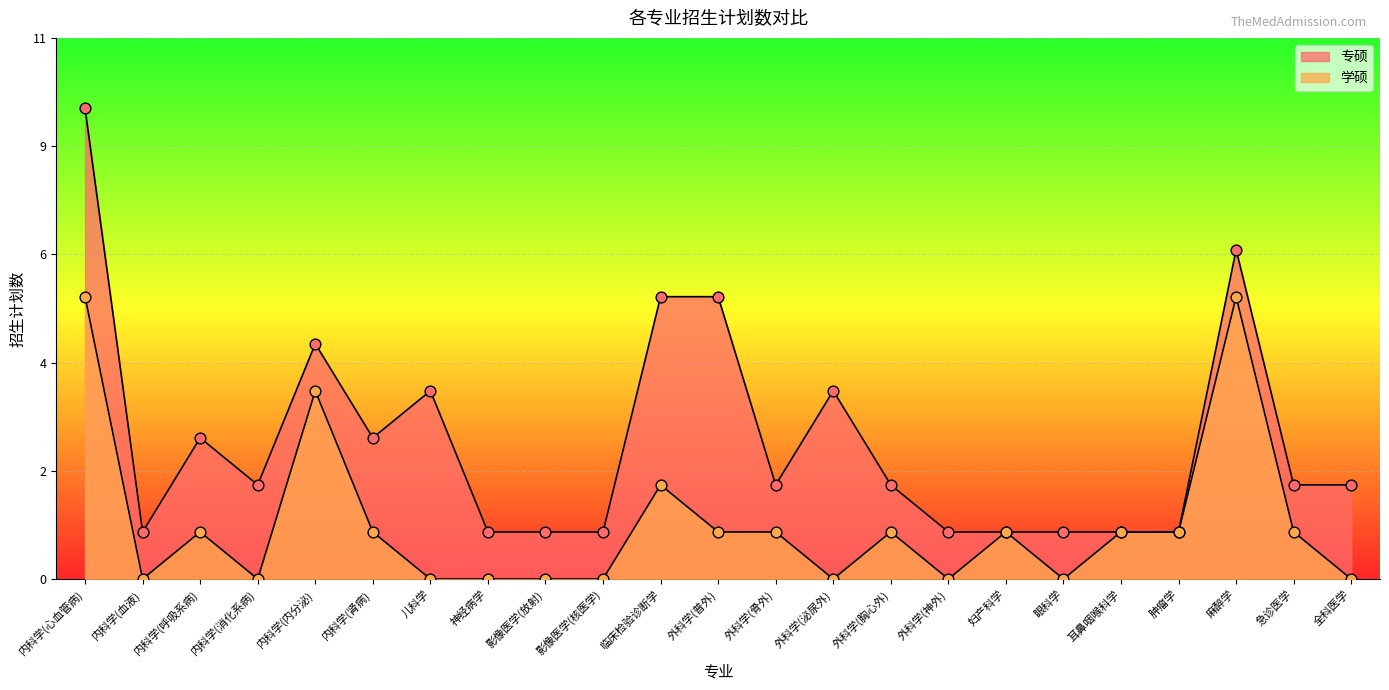

Which has a higher value, 外科学(骨外) or 外科学(泌尿外)?

外科学(泌尿外)